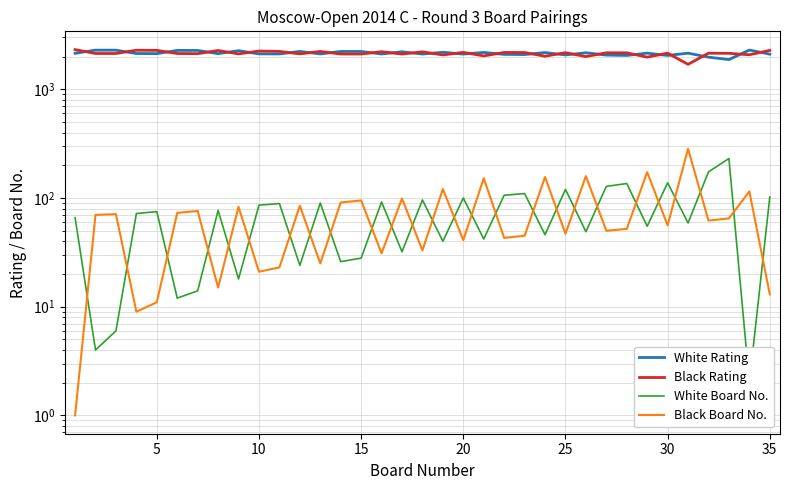

What are all the series names shown in the legend?

White Rating, Black Rating, White Board No., Black Board No.